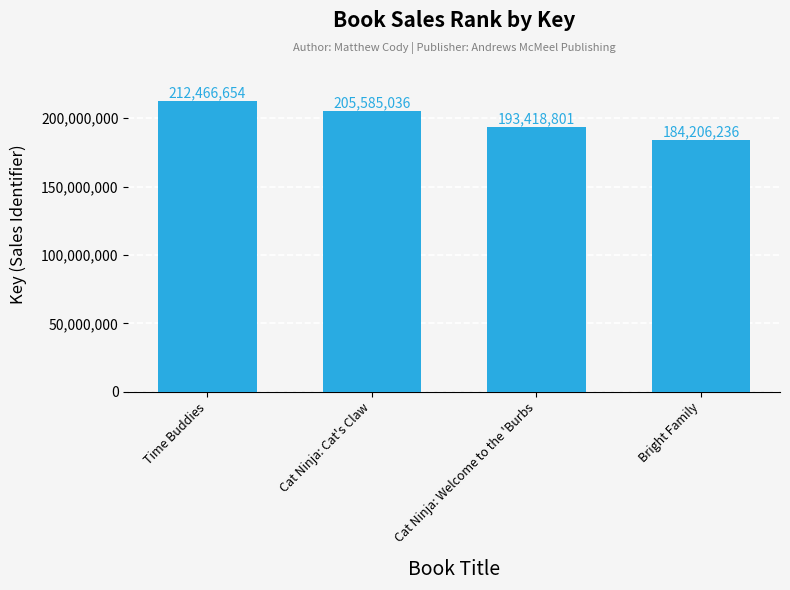

How many values are below 205585036?

2